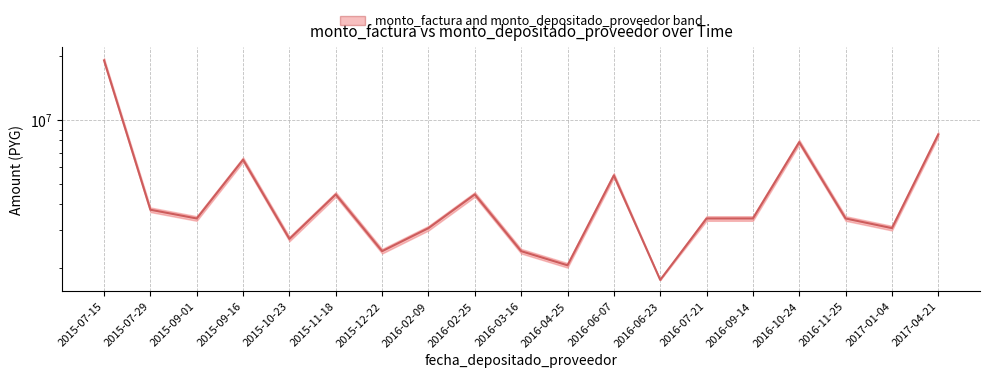

How many values are below 3414218?

7